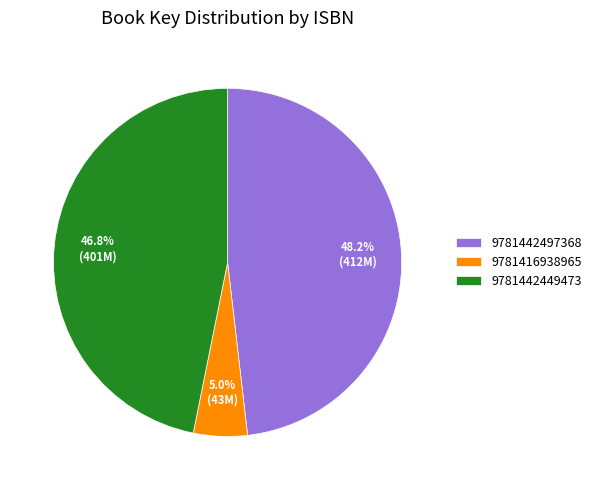

To the nearest percent, what is the average slice percentage?

33%